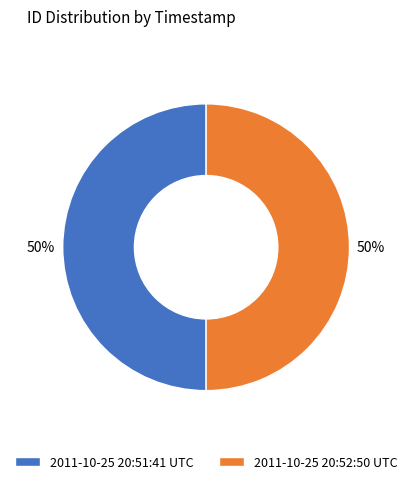

Approximately how many times larger is the value at 2011-10-25 20:51:41 UTC compared to 2011-10-25 20:52:50 UTC?

1.0